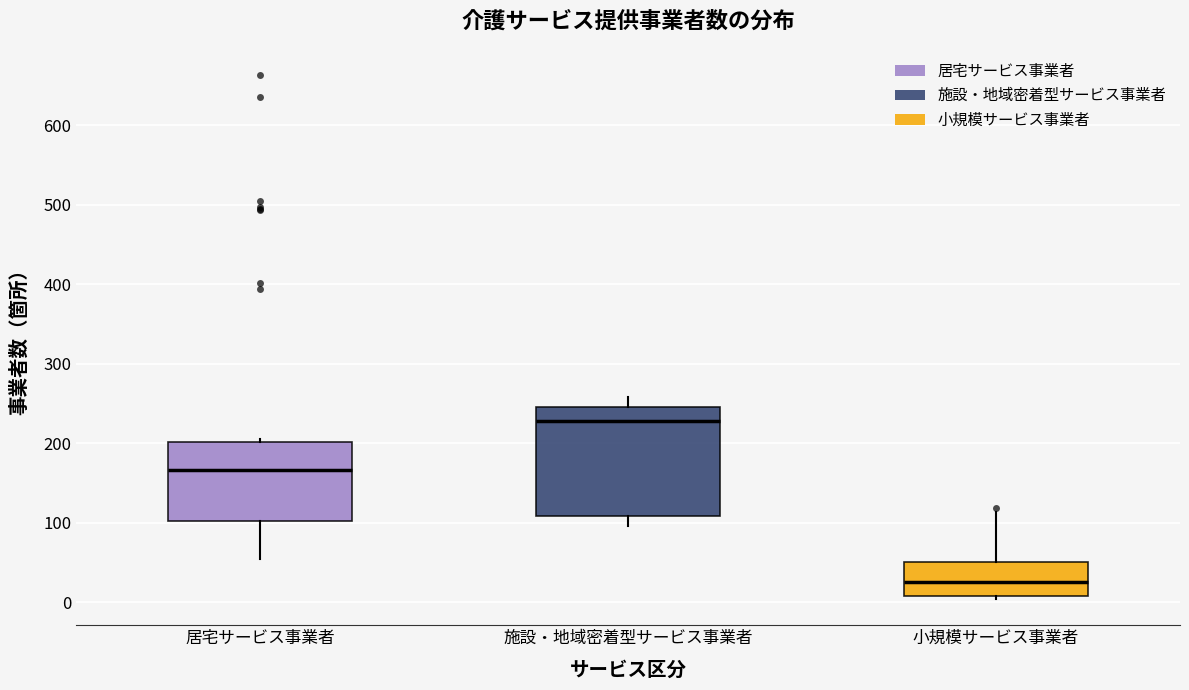

Reading left to right, read every box against the y-axis: the position of its median line, the range the box covers, and the ends of its whiskers. The values are not printed on the chart, so give them approximately, as read against the axis.

居宅サービス事業者: median 170, box 100 to 200, whiskers 50 to 210
施設・地域密着型サービス事業者: median 230, box 110 to 250, whiskers 100 to 260
小規模サービス事業者: median 30, box 10 to 50, whiskers 0 to 110